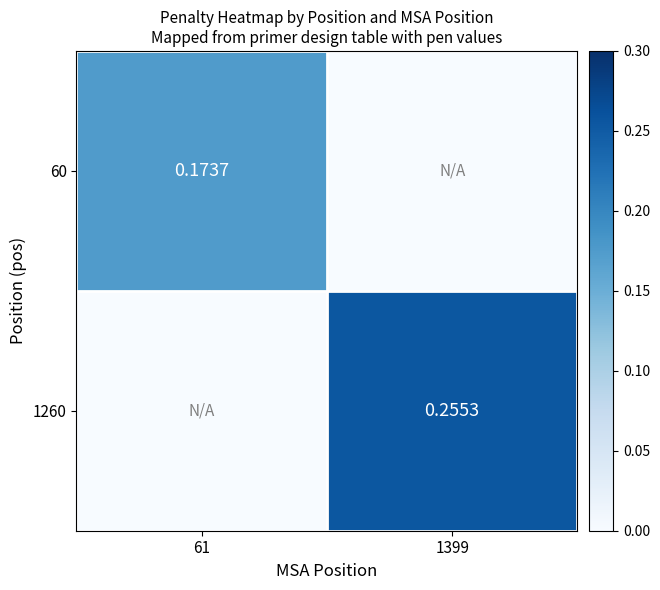

Is the value of 60 at 61 greater than the value of 1260 at 1399?

No